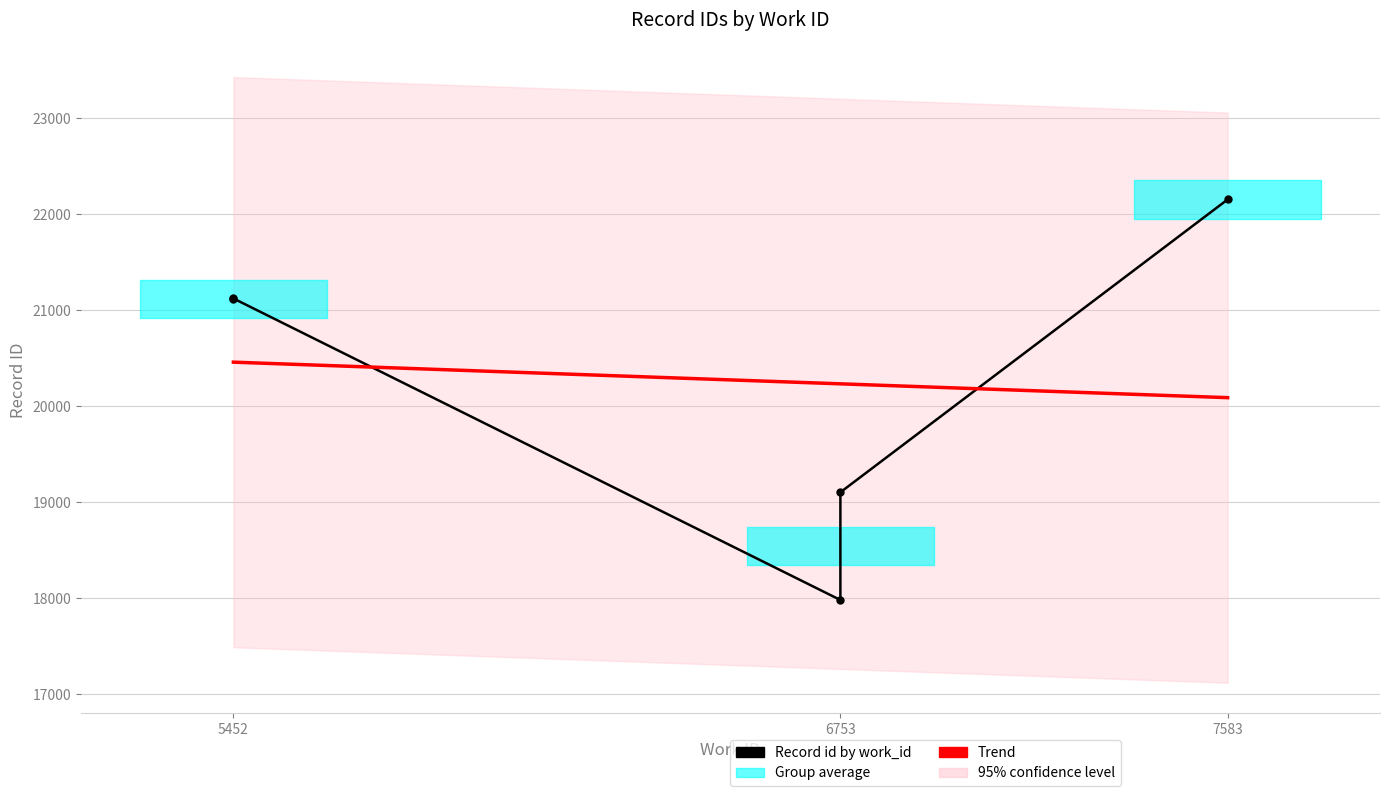

Which category has the highest value across all series?

7583